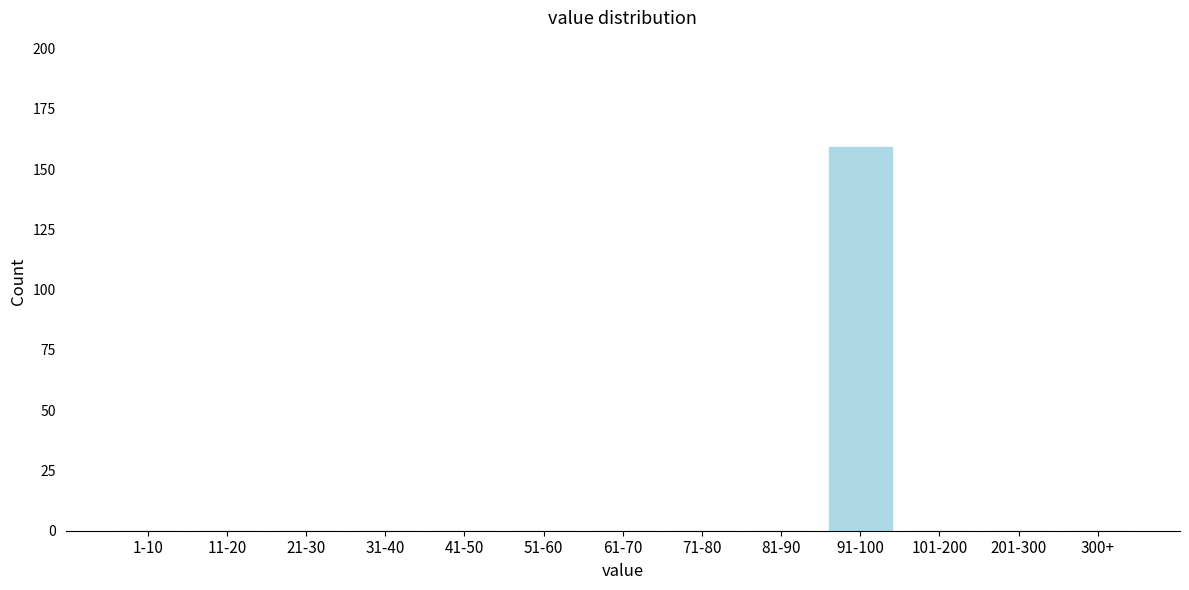

Reading right to left, extract all data points from this chart.

300+=0	201-300=0	101-200=0	91-100=159	81-90=0	71-80=0	61-70=0	51-60=0	41-50=0	31-40=0	21-30=0	11-20=0	1-10=0